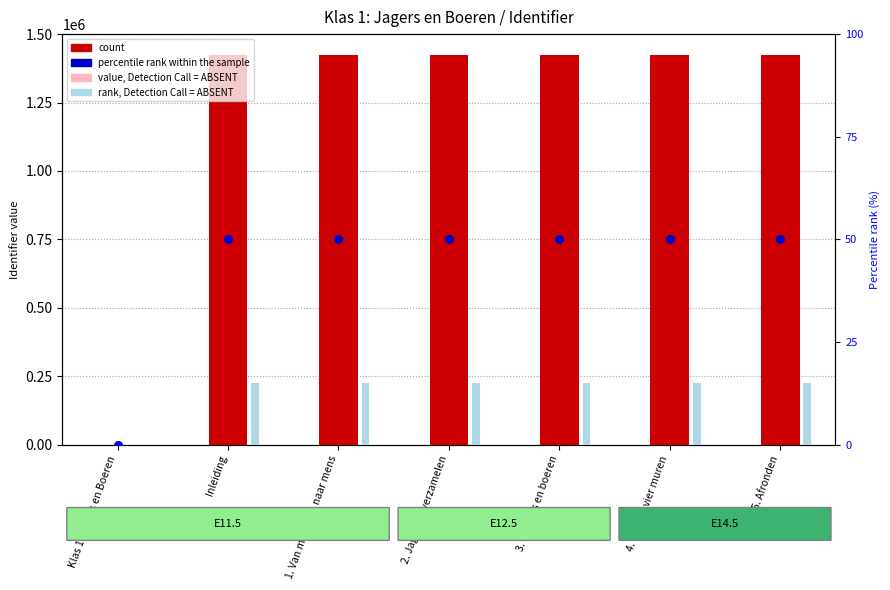

Which series has the largest Y range (max minus min)?

count